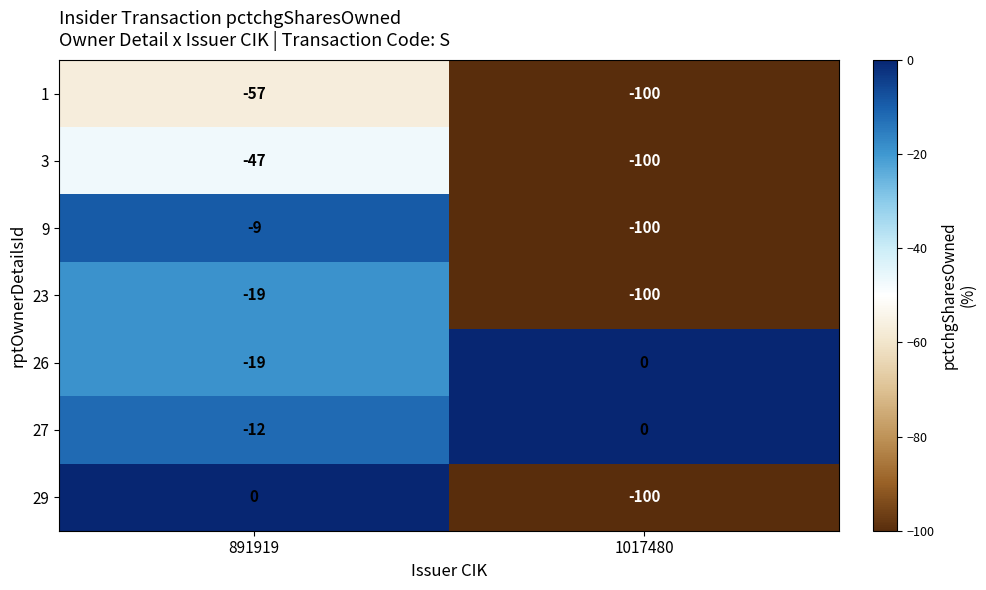

Reading left to right, transcribe all the data shown in this chart.

1: -57	-100
3: -47	-100
9: -9	-100
23: -19	-100
26: -19	0
27: -12	0
29: 0	-100